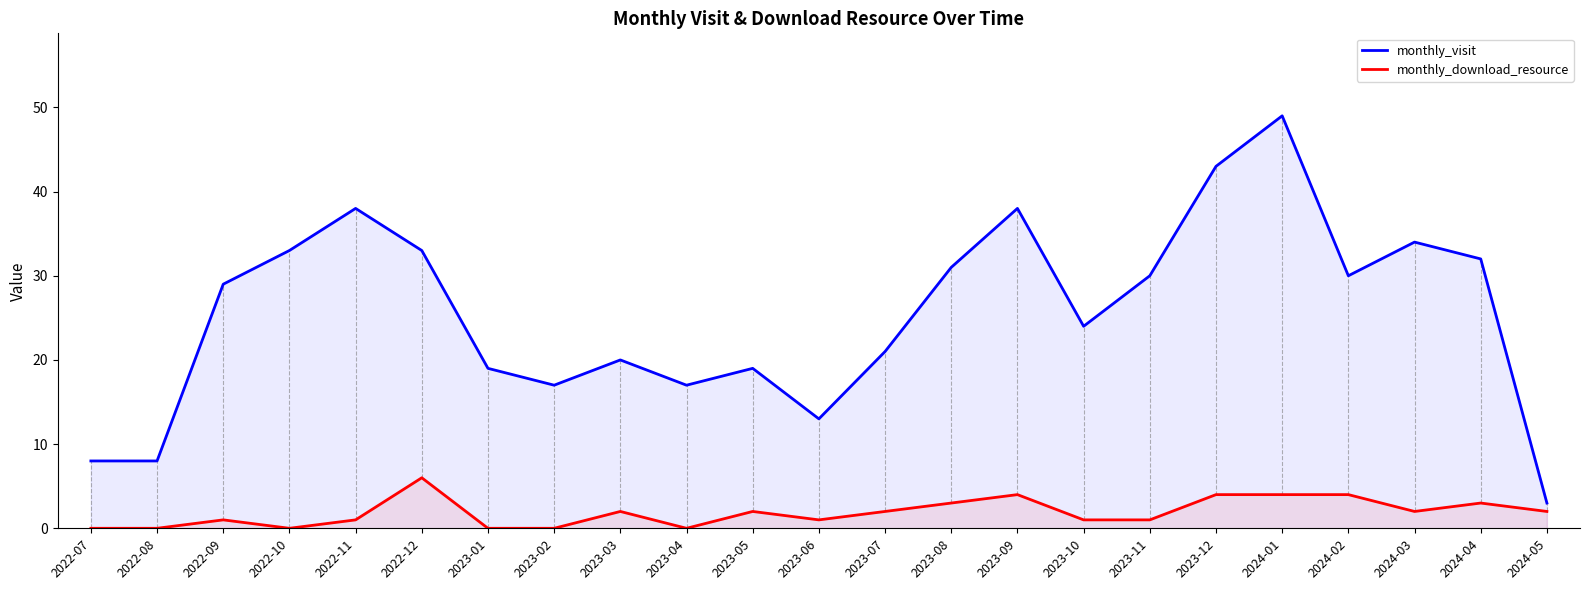

Which has a higher value, 2024-03 or 2023-03?

2024-03